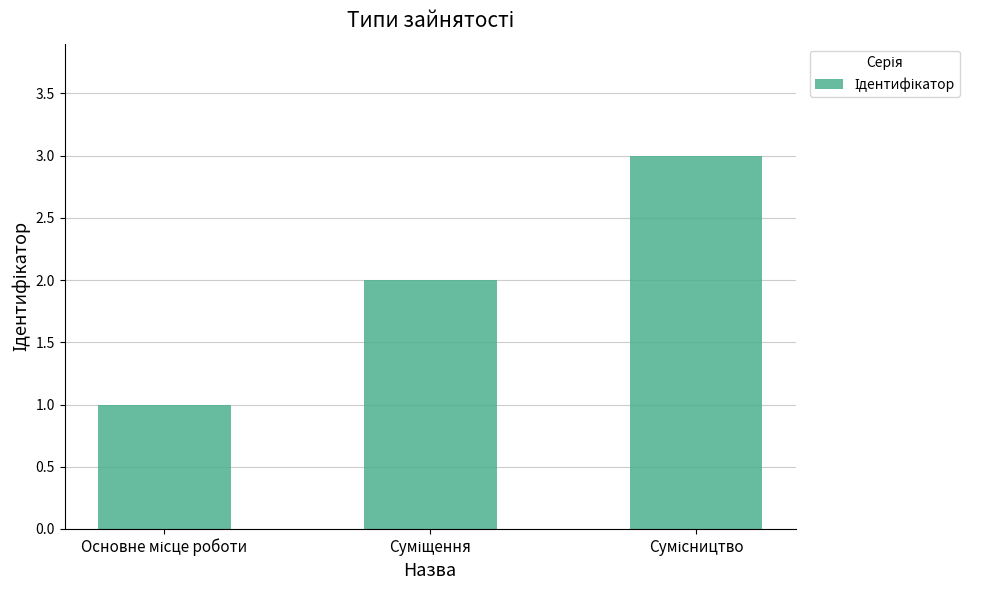

What is the average value?

2